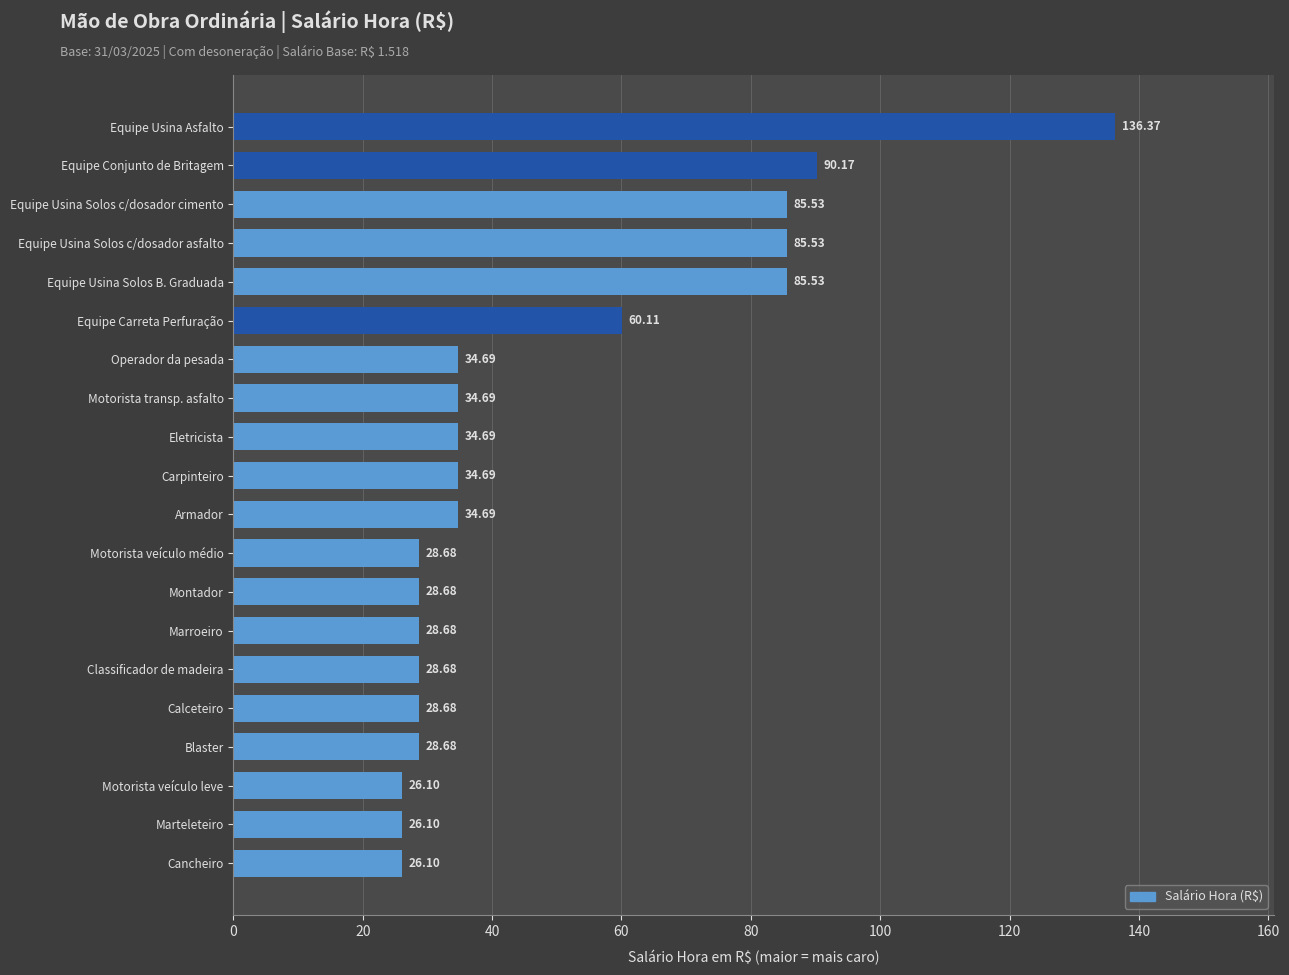

Which label corresponds to the largest value in the chart?

Equipe Usina Asfalto